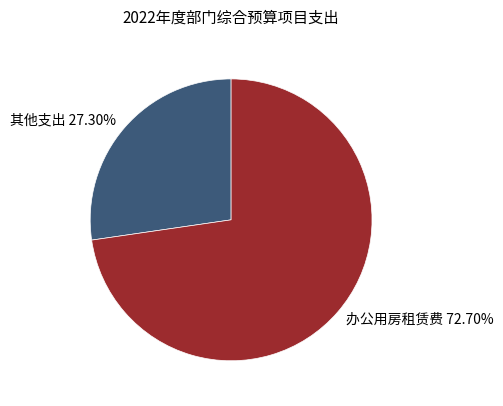

Between 办公用房租赁费 72.70% and 其他支出 27.30%, which is larger?

办公用房租赁费 72.70%